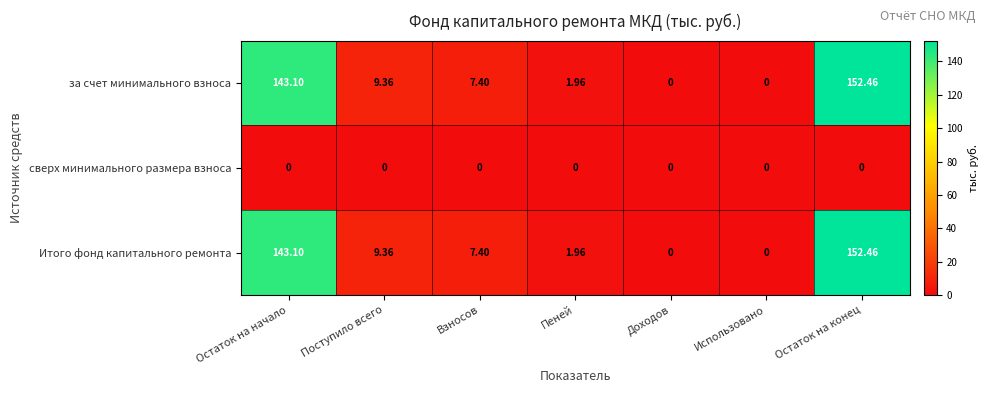

Which category has the highest value in the Итого фонд капитального ремонта series?

Остаток на конец